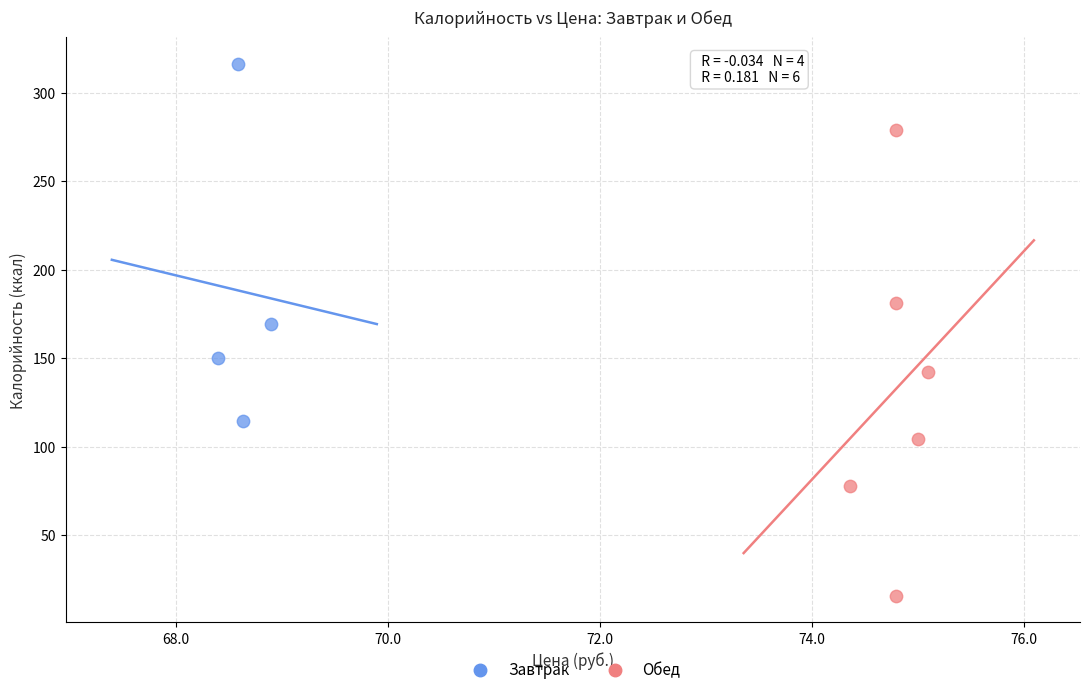

Which series contains the lowest Y value?

Обед